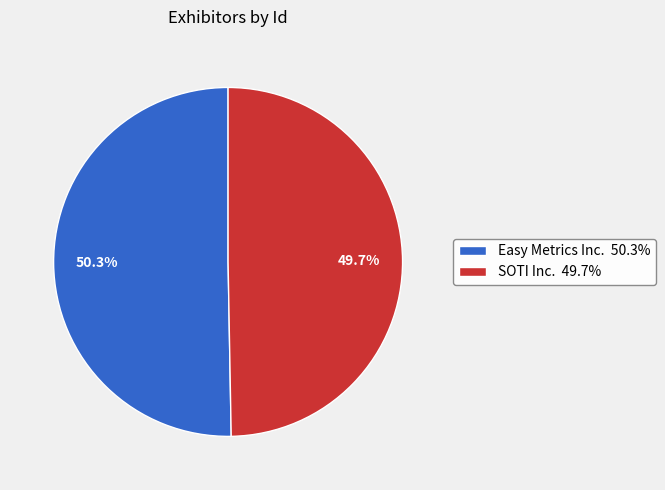

Rank the categories by value from lowest to highest.

SOTI Inc., Easy Metrics Inc.